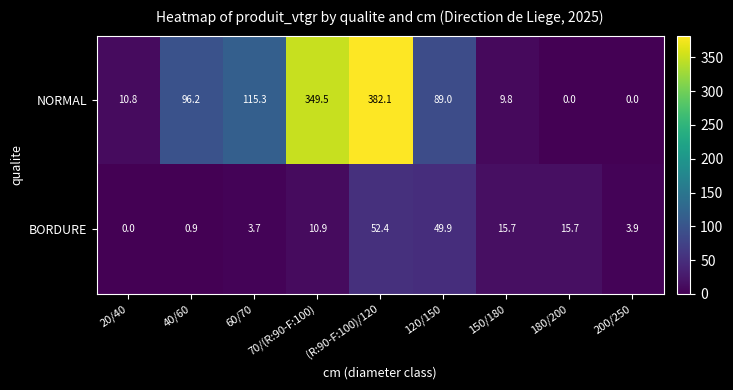

How many categories are shown in the chart?

9